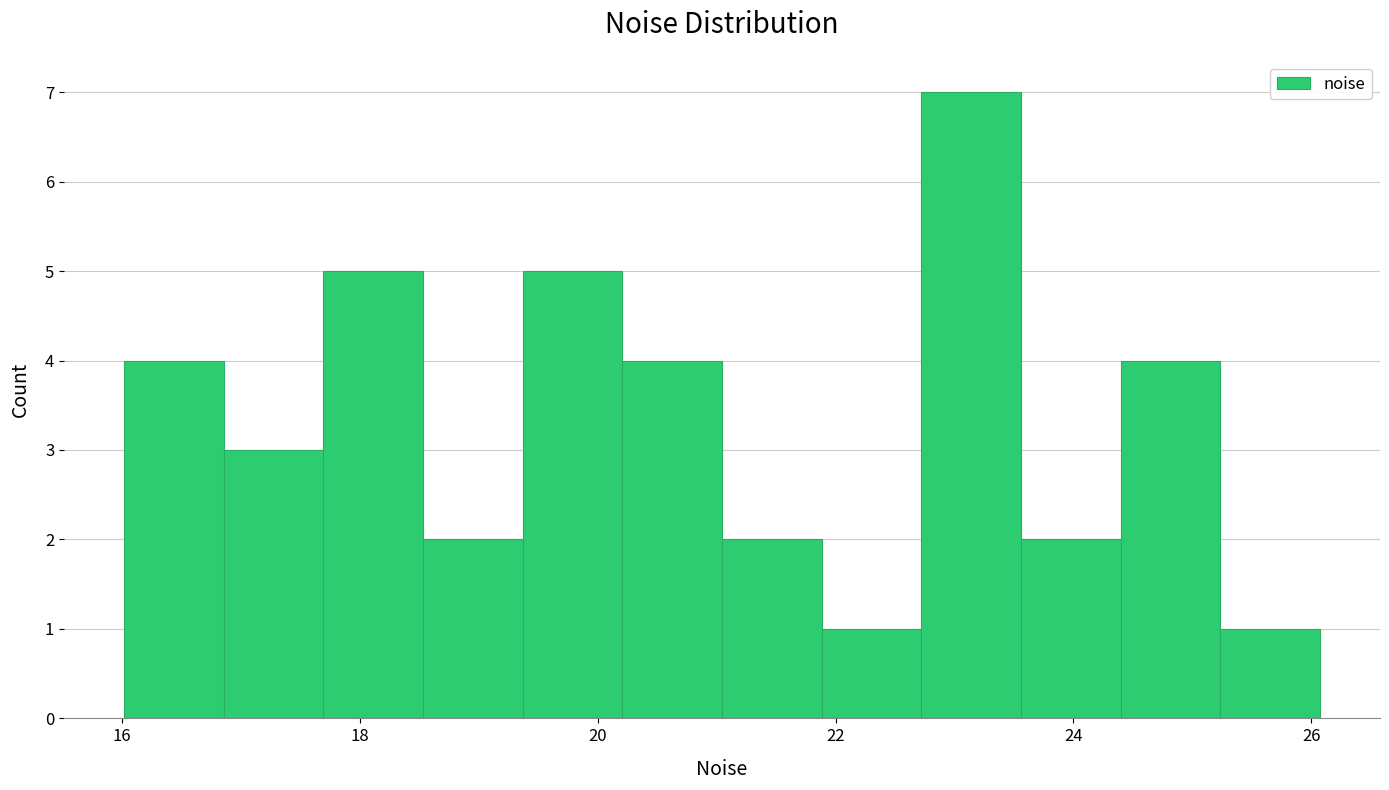

What is the height of the bar covering 24.4 to 25.2 on the x-axis? Neither the bar edges nor the heights are printed on the chart, so give them approximately, as read against the axes.

4